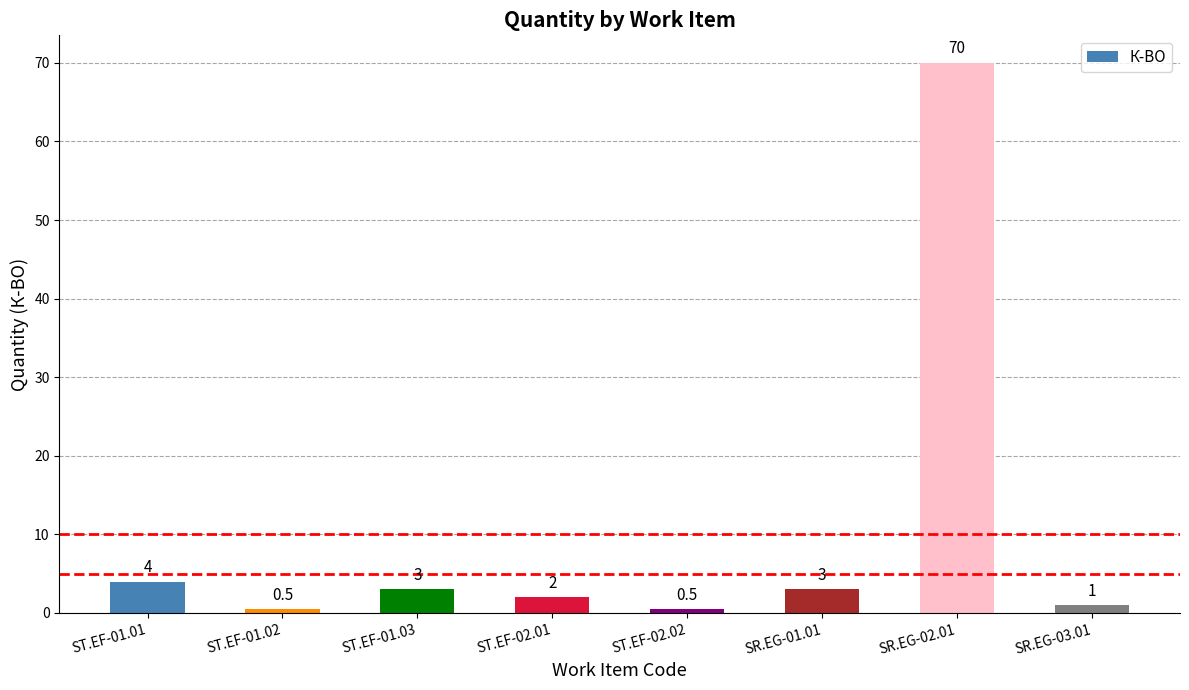

Reading left to right, transcribe all the data shown in this chart.

4.0	0.5	3.0	2.0	0.5	3.0	70.0	1.0